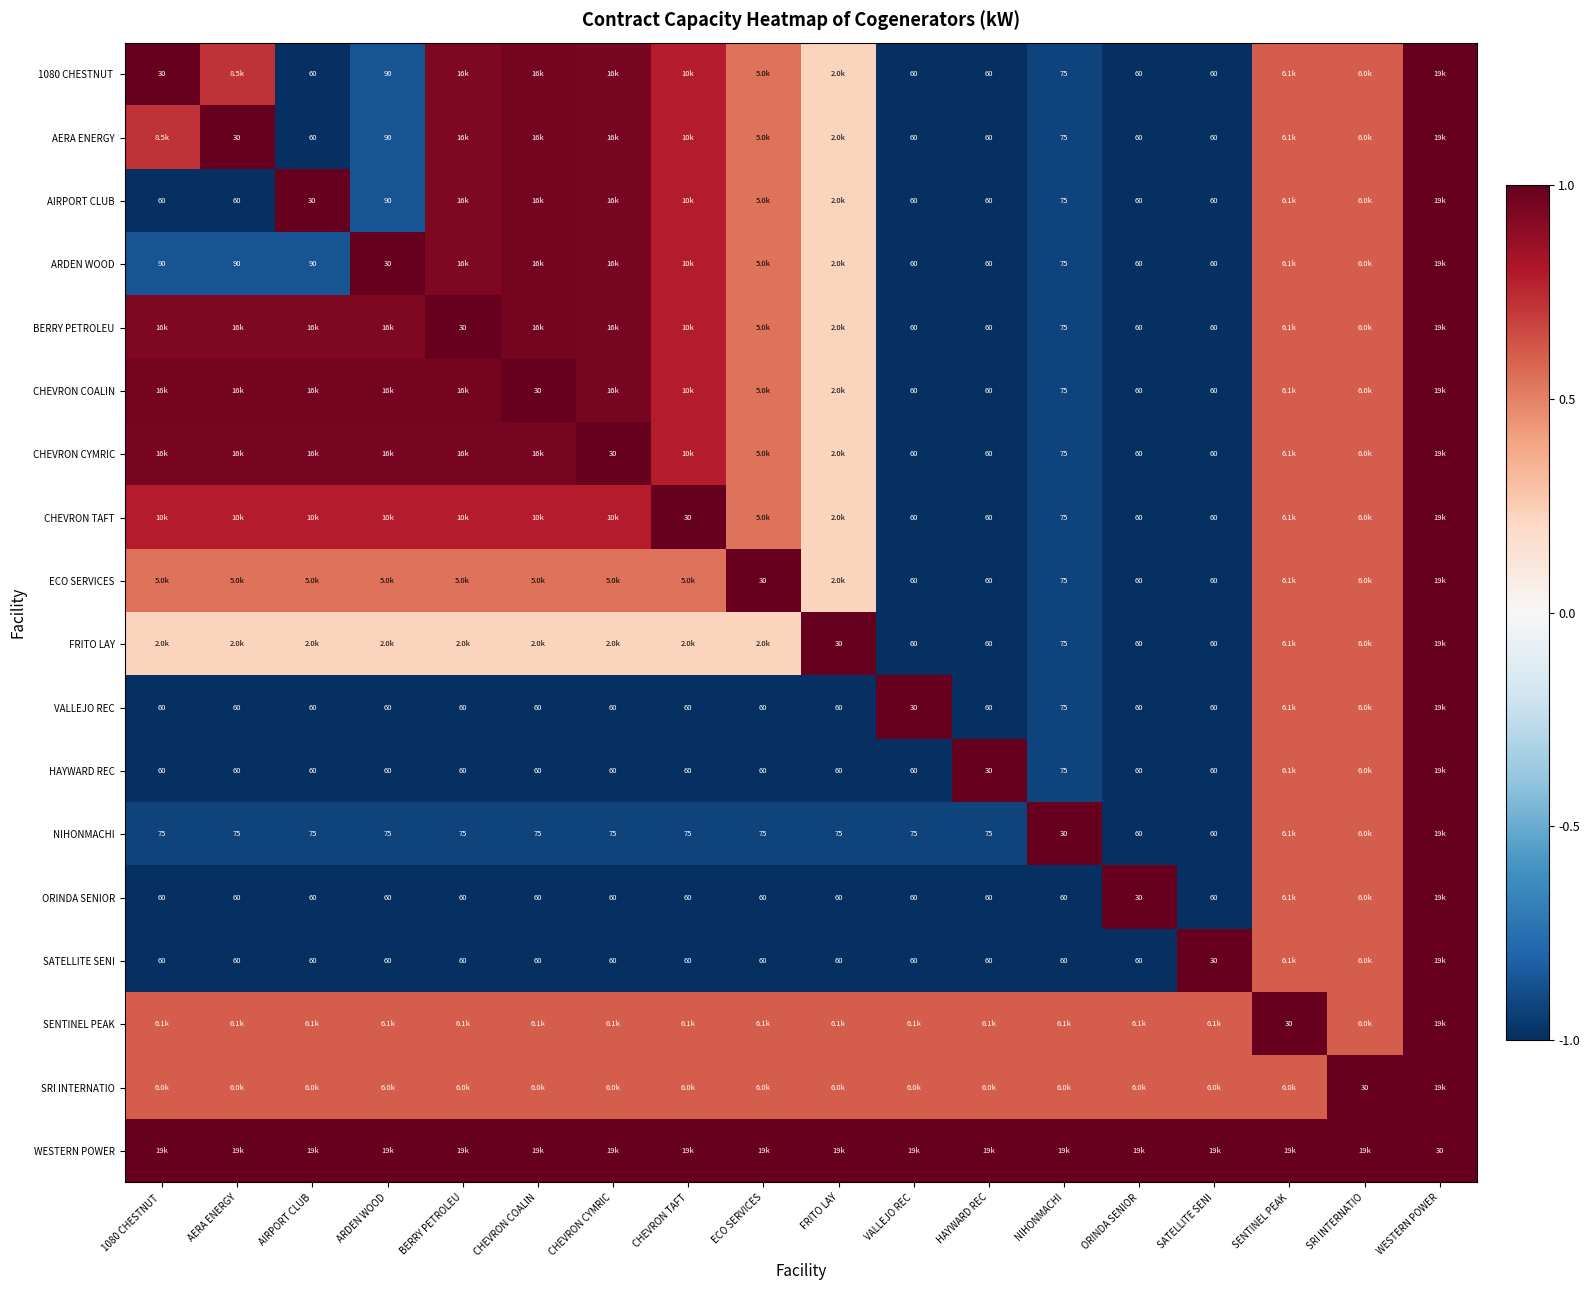

Is the value of SATELLITE SENI at FRITO LAY greater than the value of CHEVRON CYMRIC at SENTINEL PEAK?

No